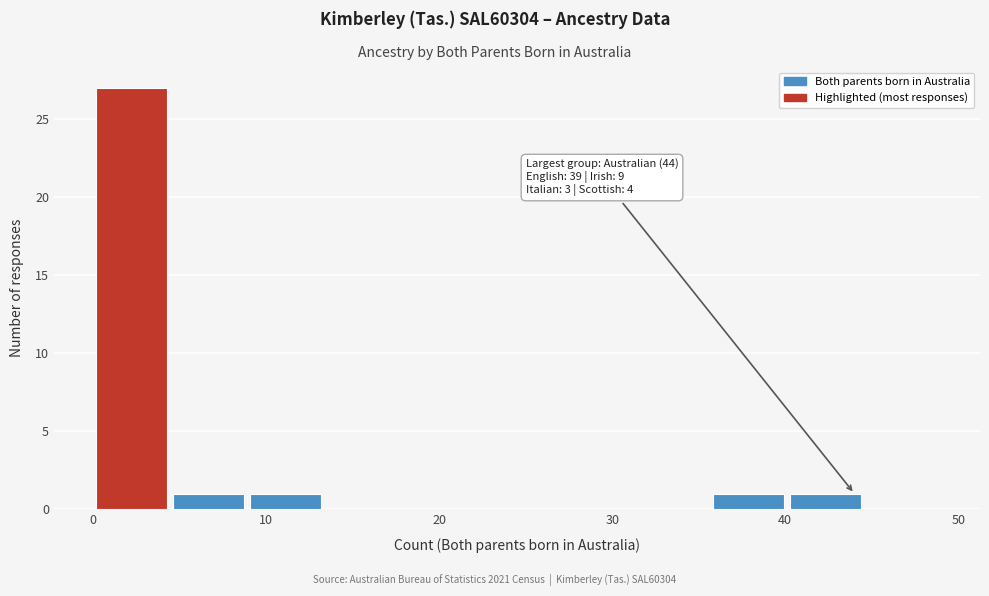

Over which range of the x-axis is the bar tallest?

0 to 4